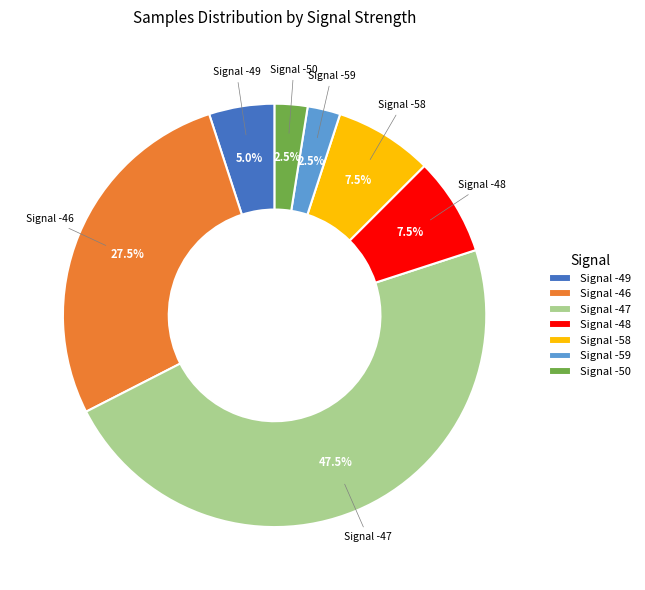

Does Signal -50 account for over 50% of the chart?

No